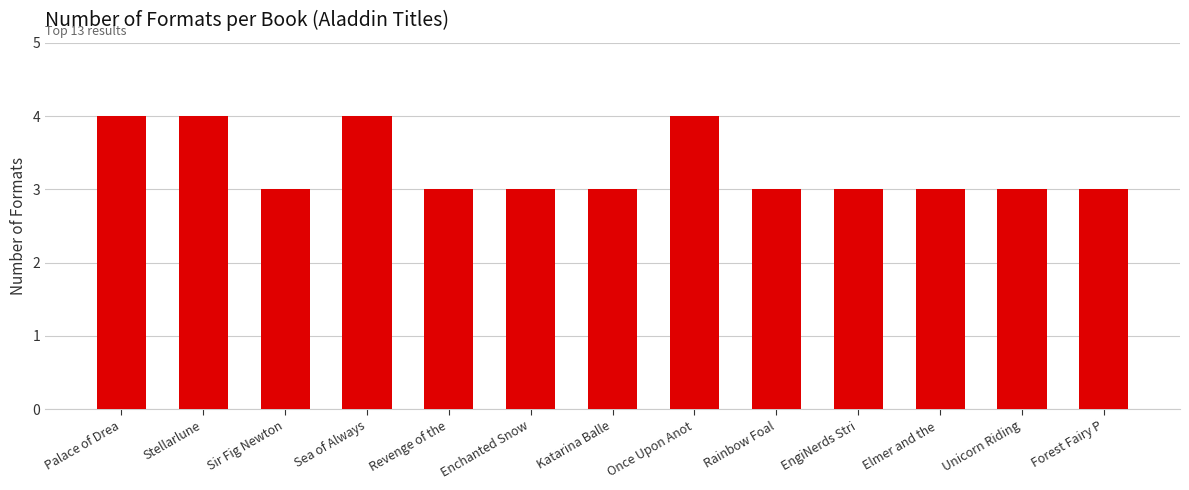

What is the maximum value shown in the chart?

4